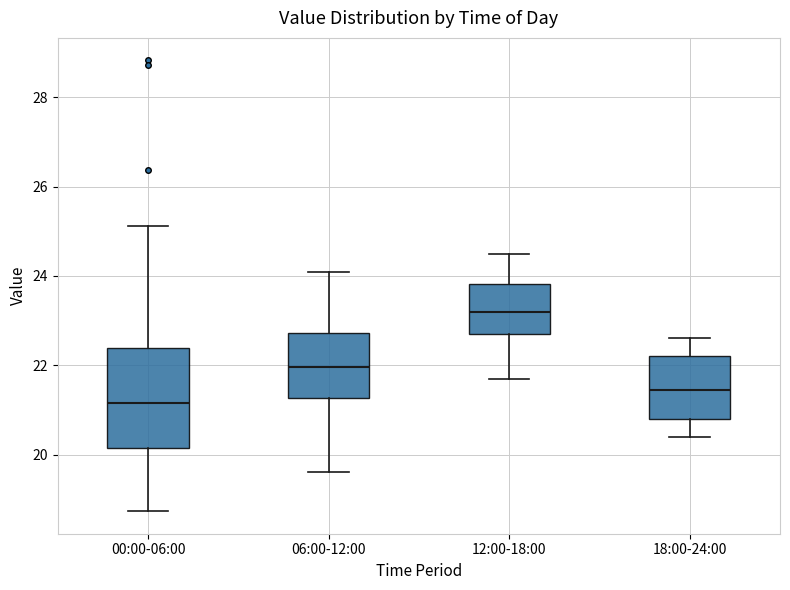

Which box is the tallest, from its lower edge to its upper edge?

00:00-06:00